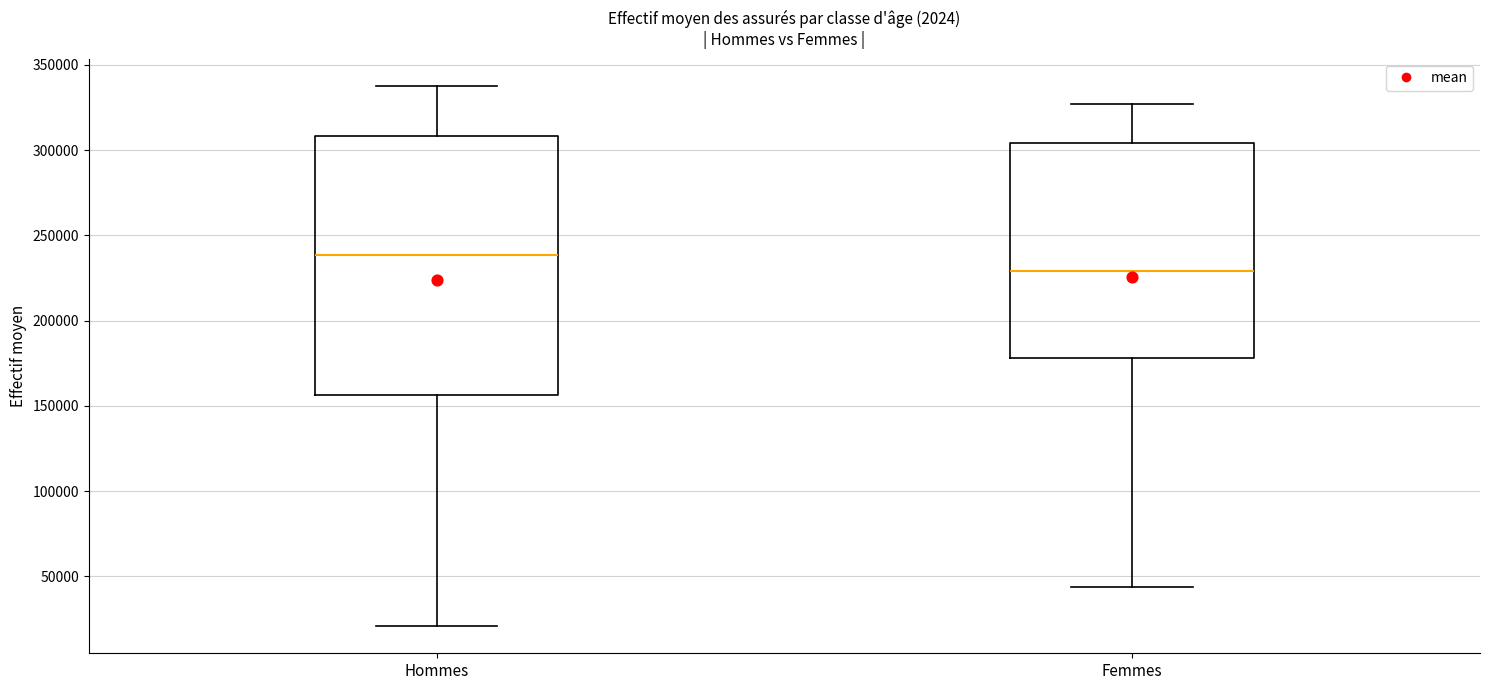

Reading left to right, transcribe this box plot: for each box, give where its median line is, the range the box spans, and where its two whiskers end, as read against the y-axis. The values are not printed on the chart, so give them approximately, as read against the axis.

Hommes: median 240000, box 155000 to 310000, whiskers 20000 to 340000
Femmes: median 230000, box 180000 to 305000, whiskers 45000 to 325000